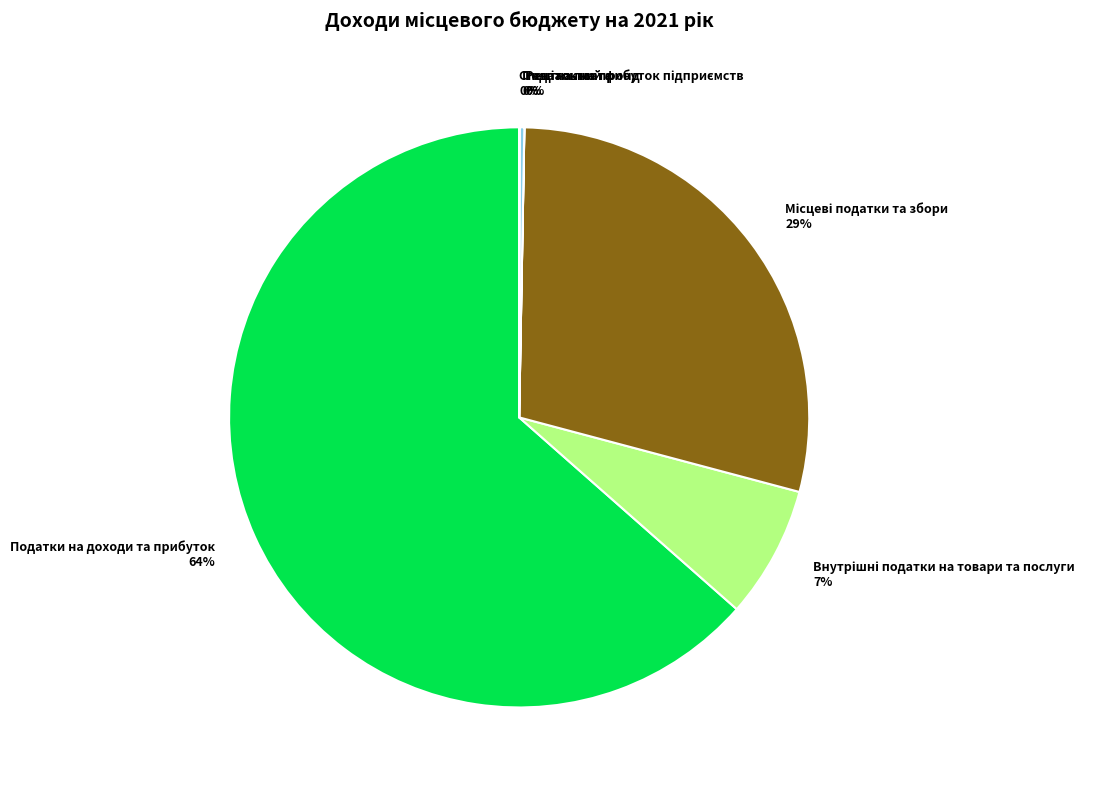

Is there any slice that represents more than half of the pie?

Yes